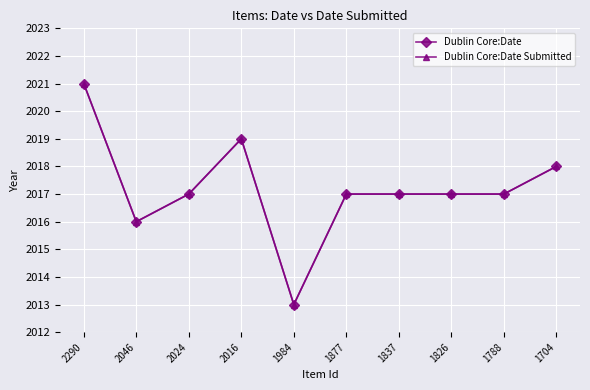

What is the approximate value of Dublin Core:Date Submitted at 1704?

2018